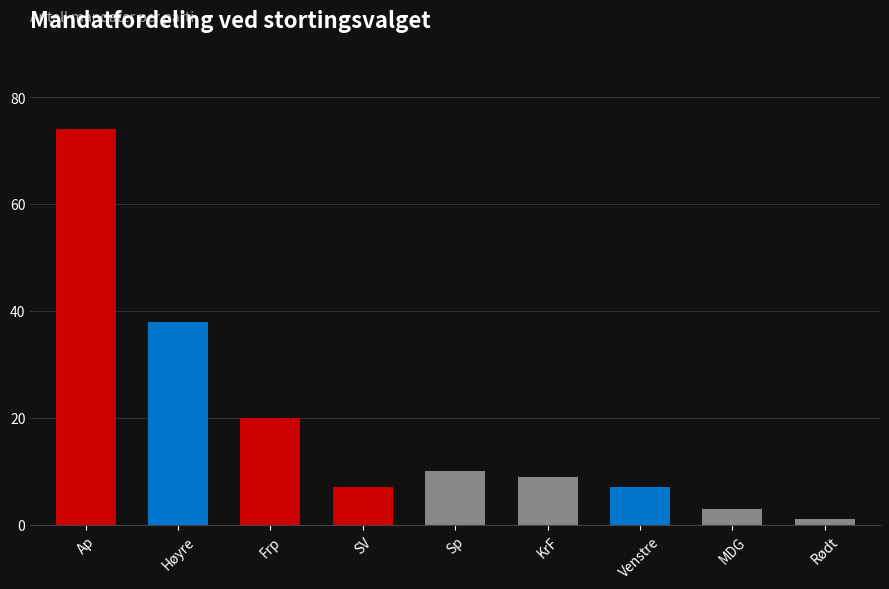

True or false: the data shows 7 at Venstre.

True